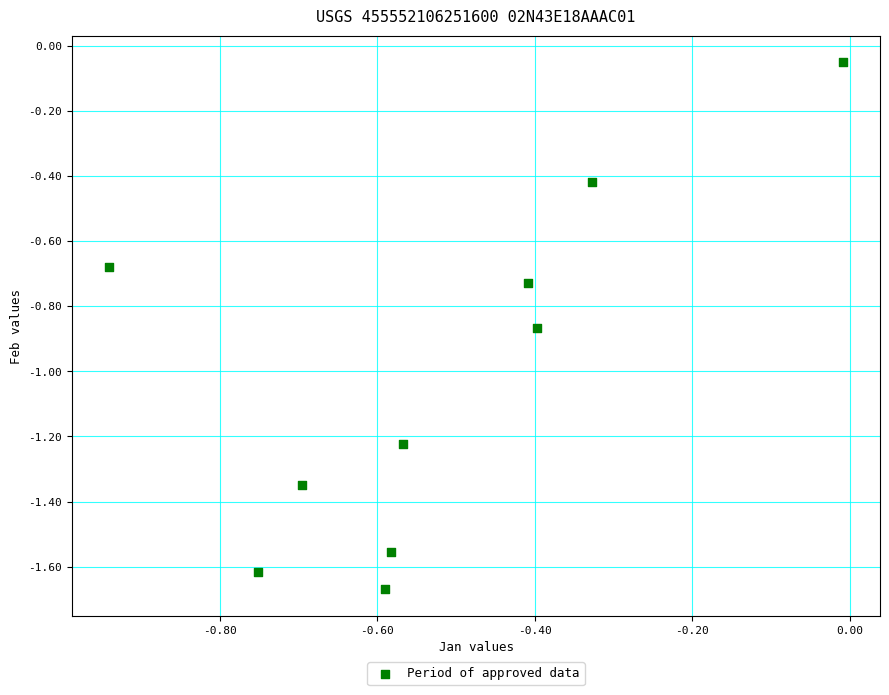

What is the average X value?

-0.5